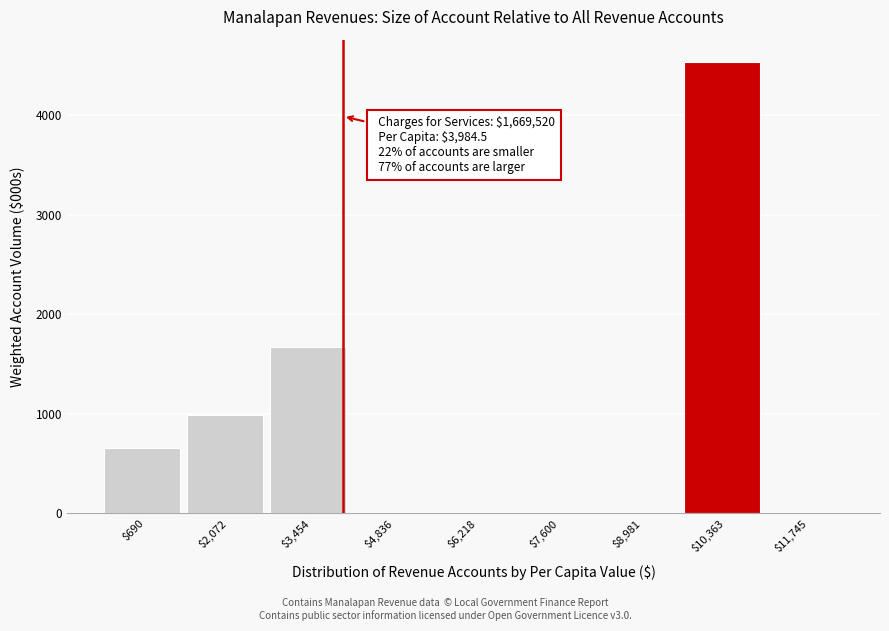

Over which range of the x-axis is the bar tallest?

9600 to 11000